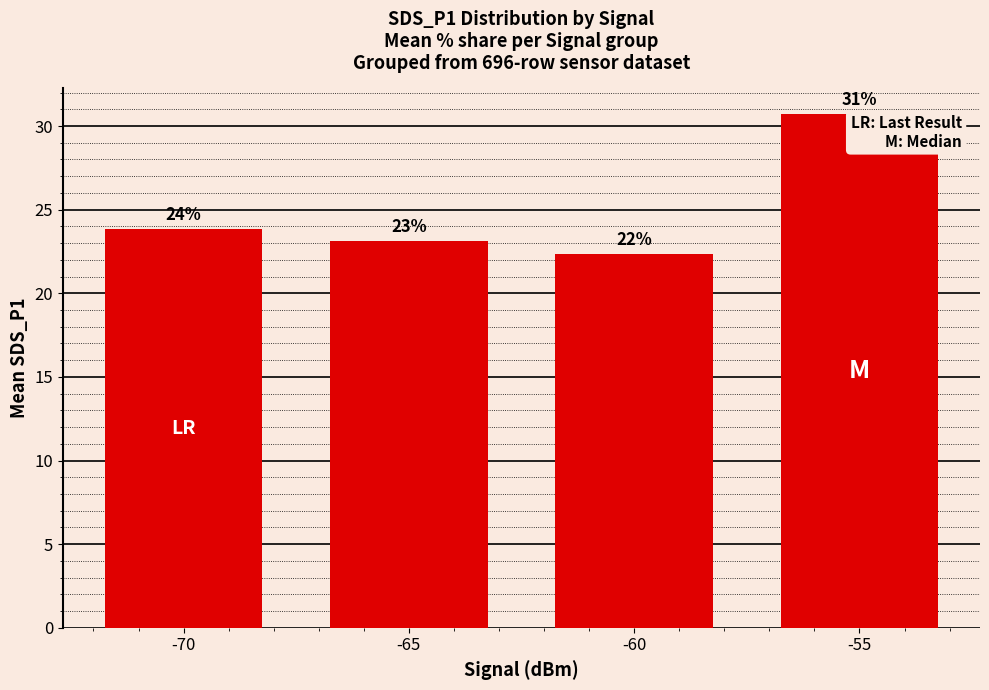

How many bars are there in total?

4